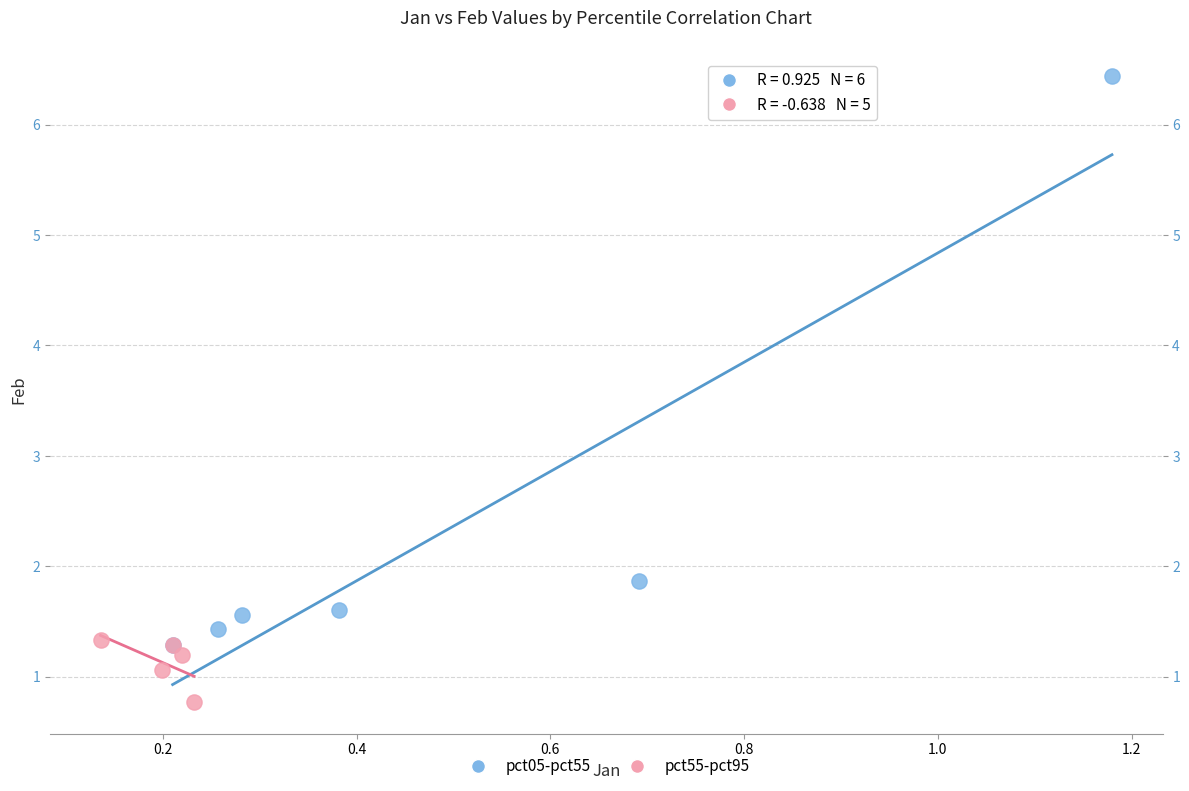

Which series contains the lowest Y value?

pct55-pct95